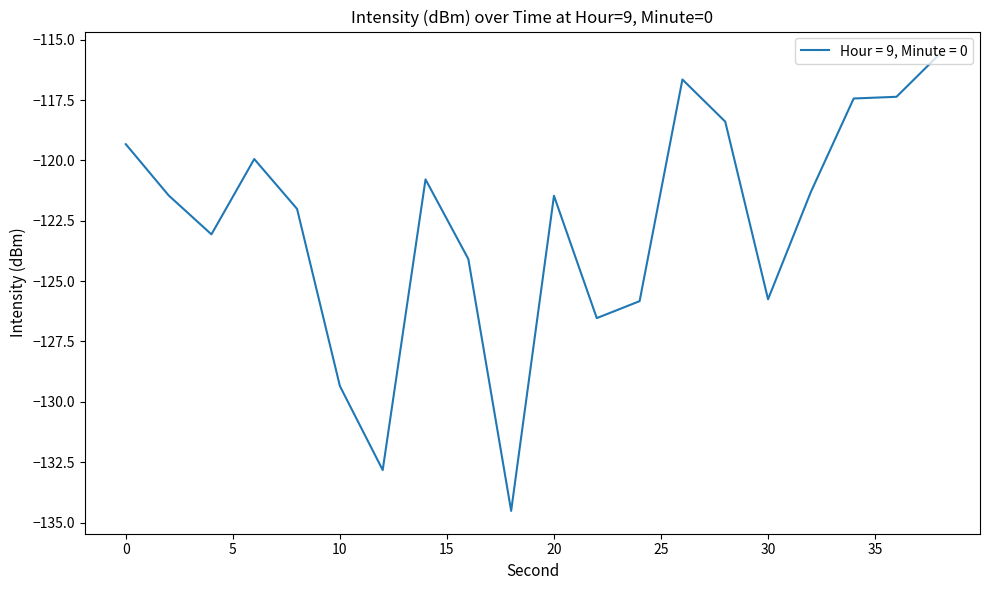

What is the maximum value shown in the chart?

-115.6